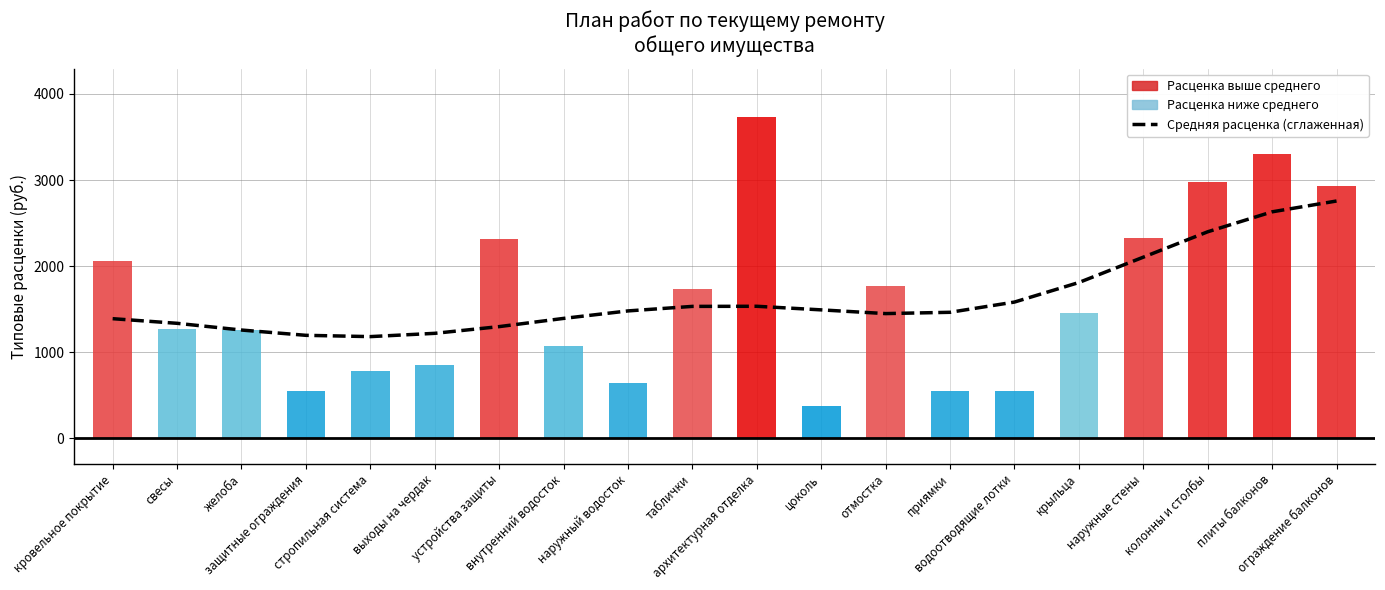

At which label does the data first exceed 1478?

наружный водосток